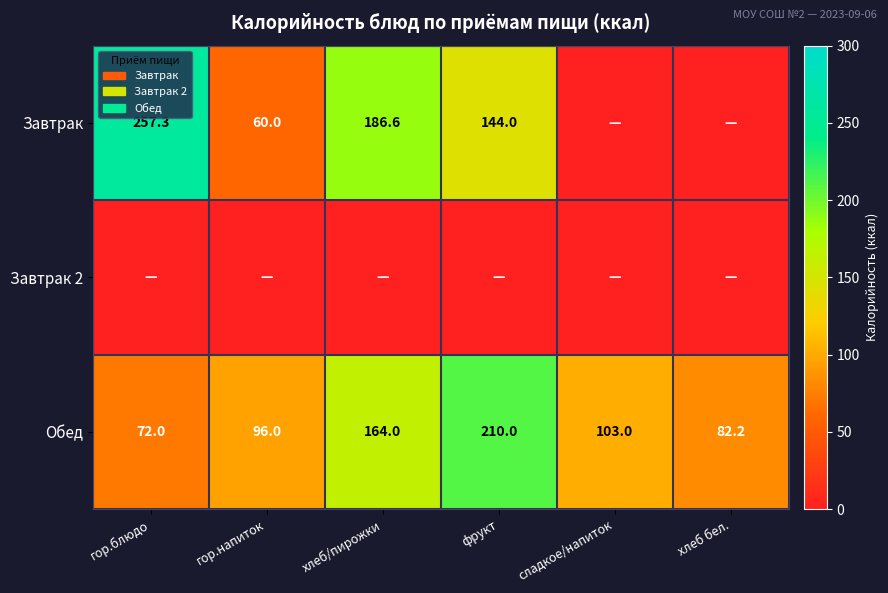

At which label does Обед reach its minimum?

гор.блюдо